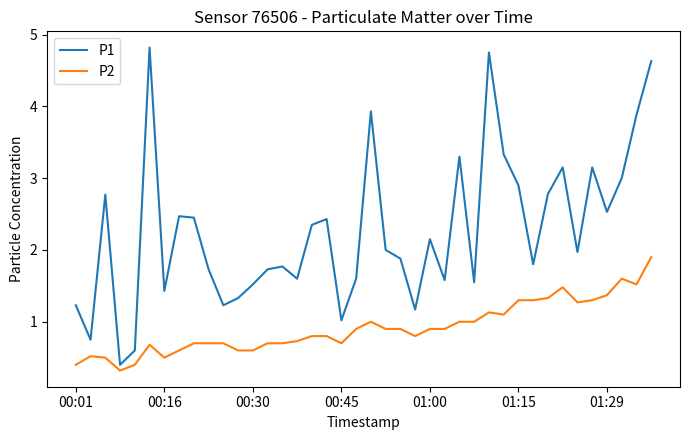

Which series has the largest range (max minus min)?

P1